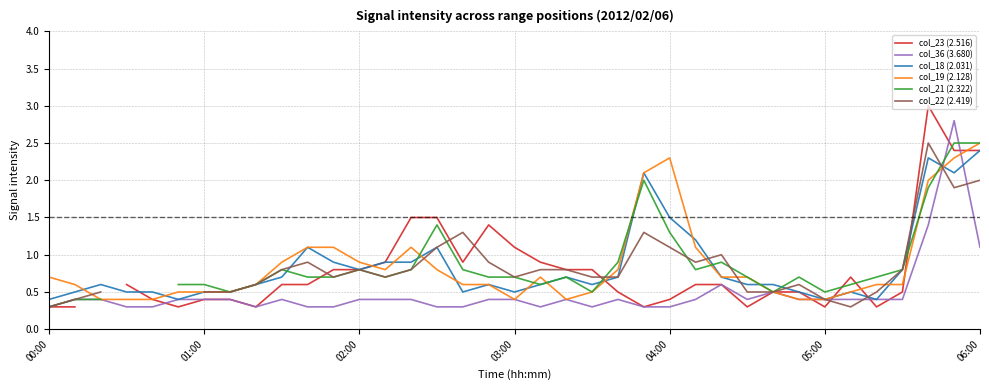

Is this an area chart (filled region under the line)?

No